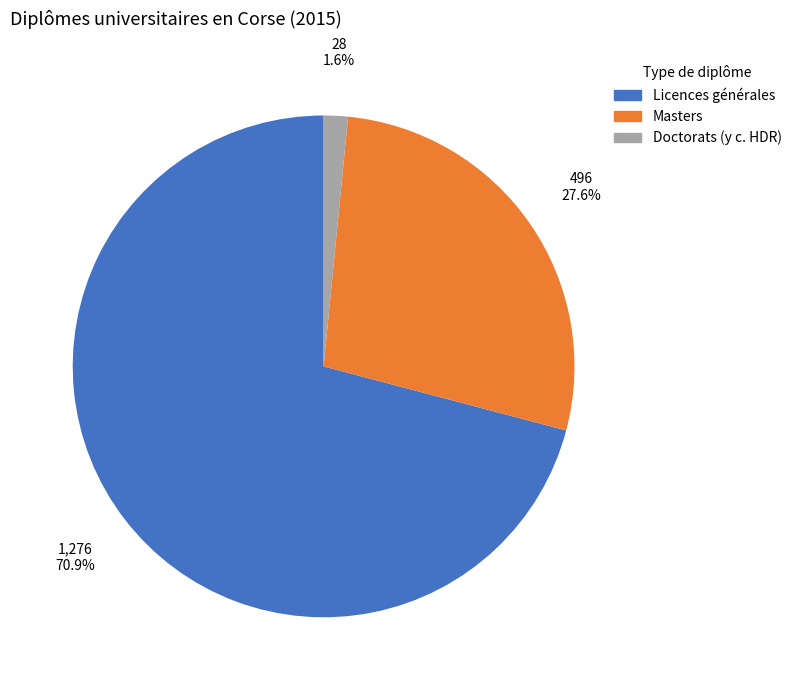

Is it true that Doctorats (y c. HDR) is 15% of the pie?

False